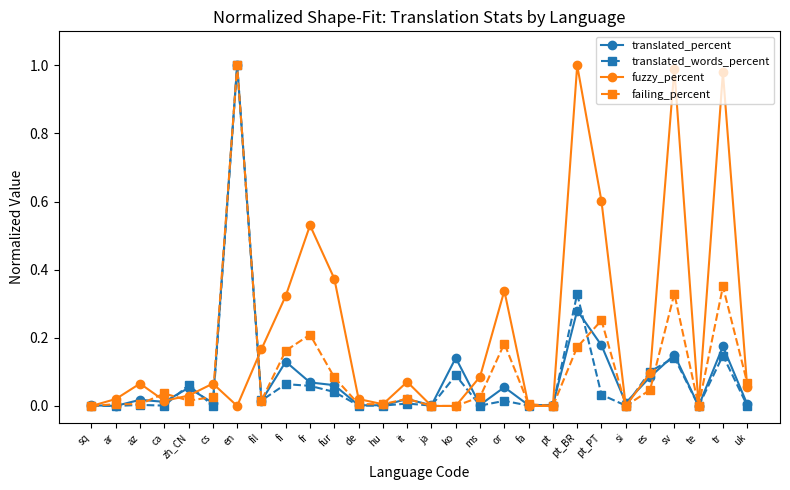

What position from the right is ca?

25